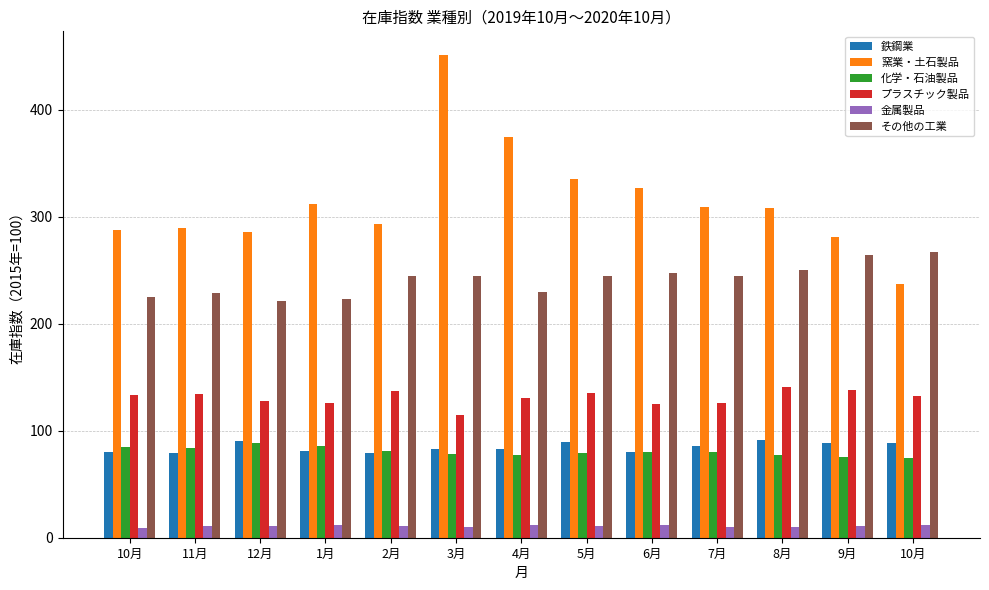

What is the highest value of the 窯業・土石製品 series?

451.0